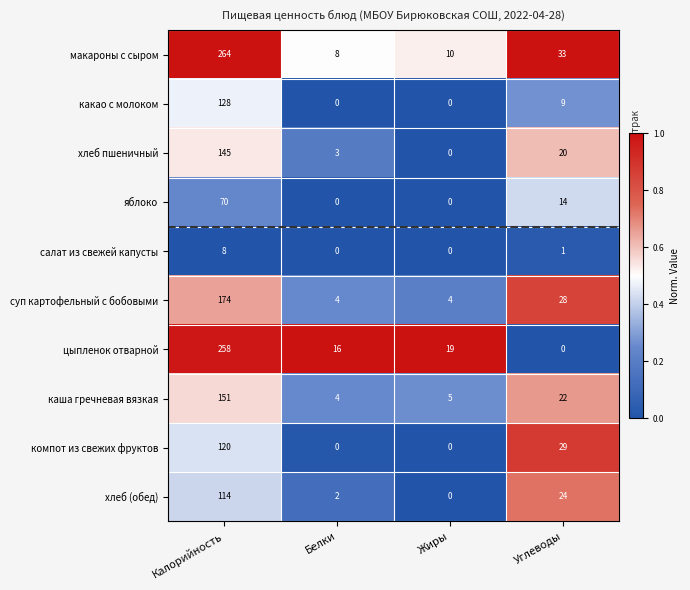

Where is компот из свежих фруктов nearest to the value 60?

Углеводы